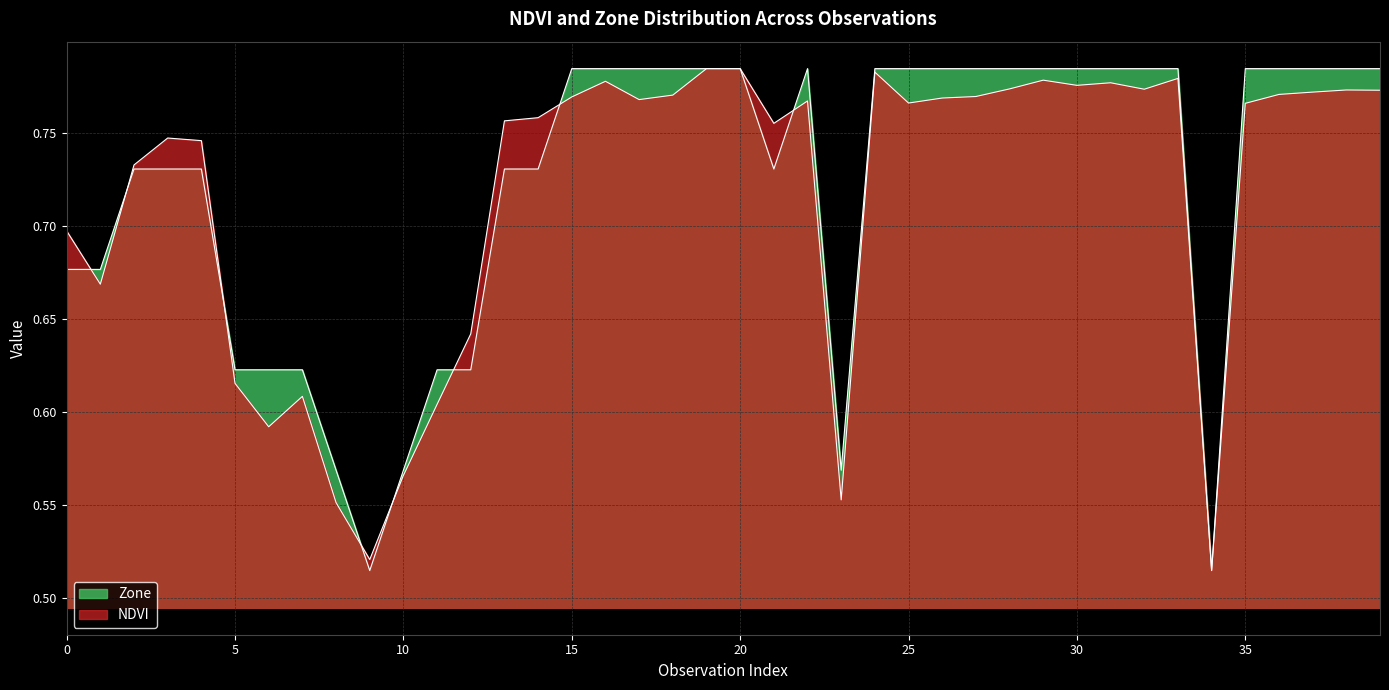

Is the value of Zone at 11 greater than the value of NDVI at 25?

No